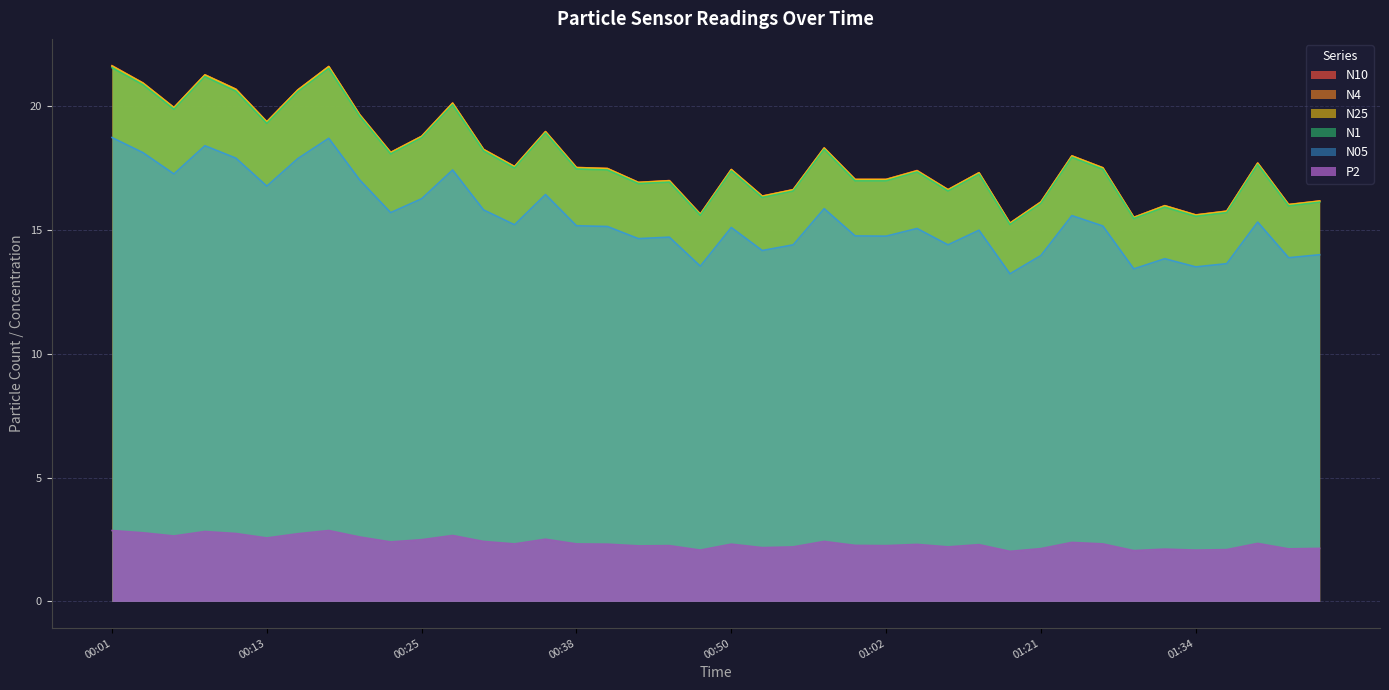

What is the difference between the N4 values at 01:36 and 01:23?

2.2